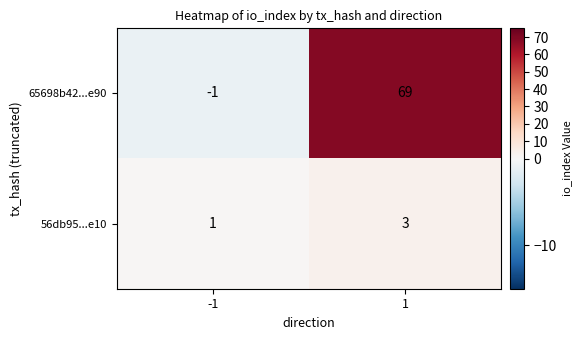

True or false: 65698b42...e90 has a value of 69 at 1.

True